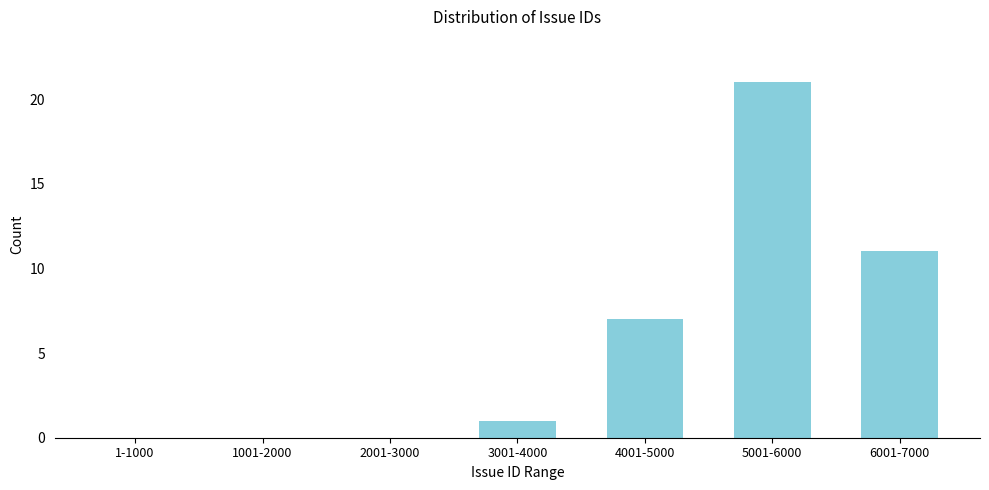

Reading left to right, what are all the values shown in this chart?

1-1000=0	1001-2000=0	2001-3000=0	3001-4000=1	4001-5000=7	5001-6000=21	6001-7000=11